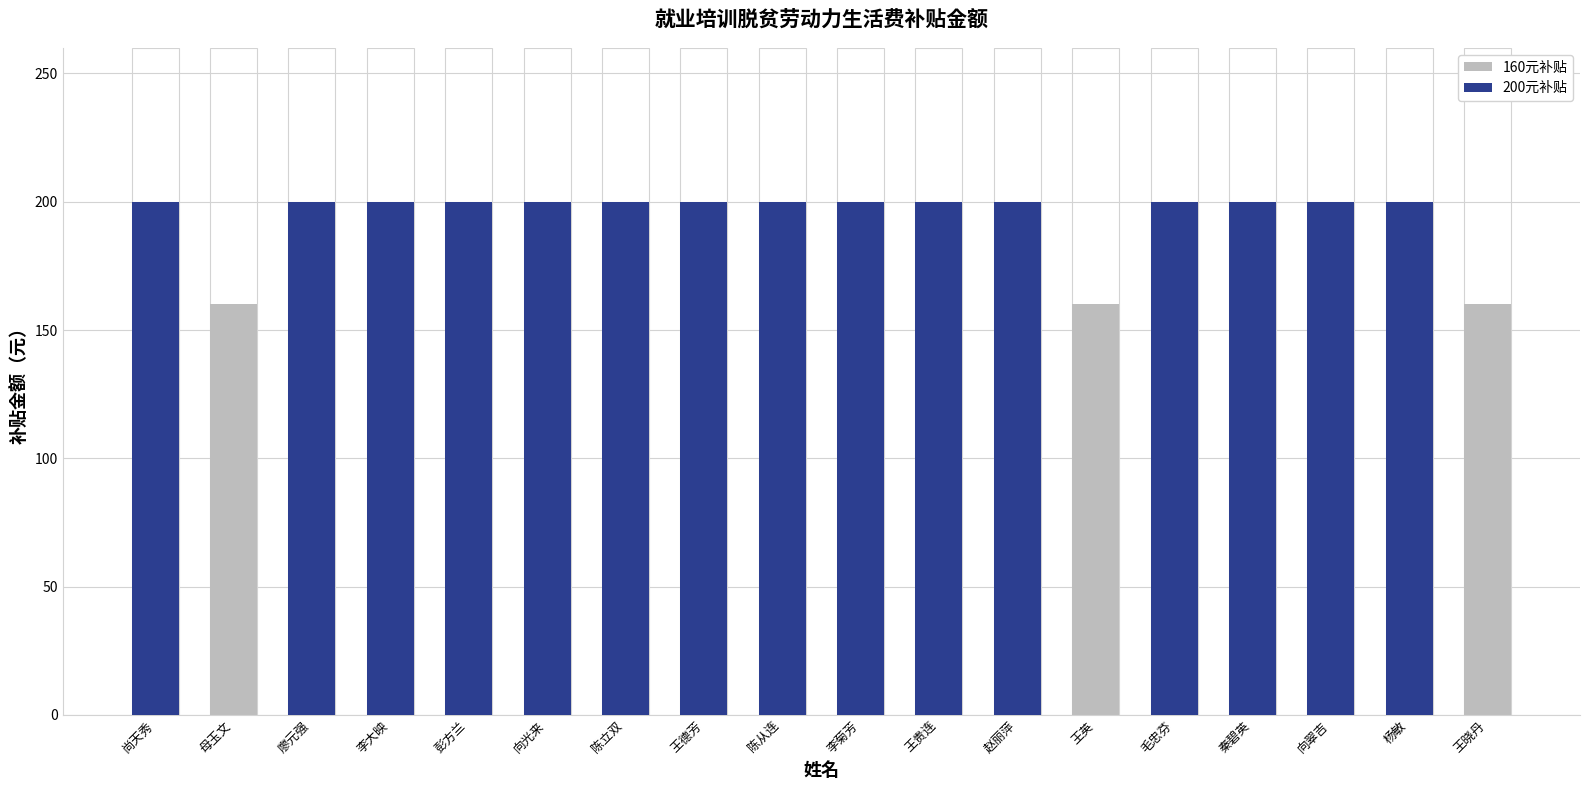

Does the chart contain any negative values?

No